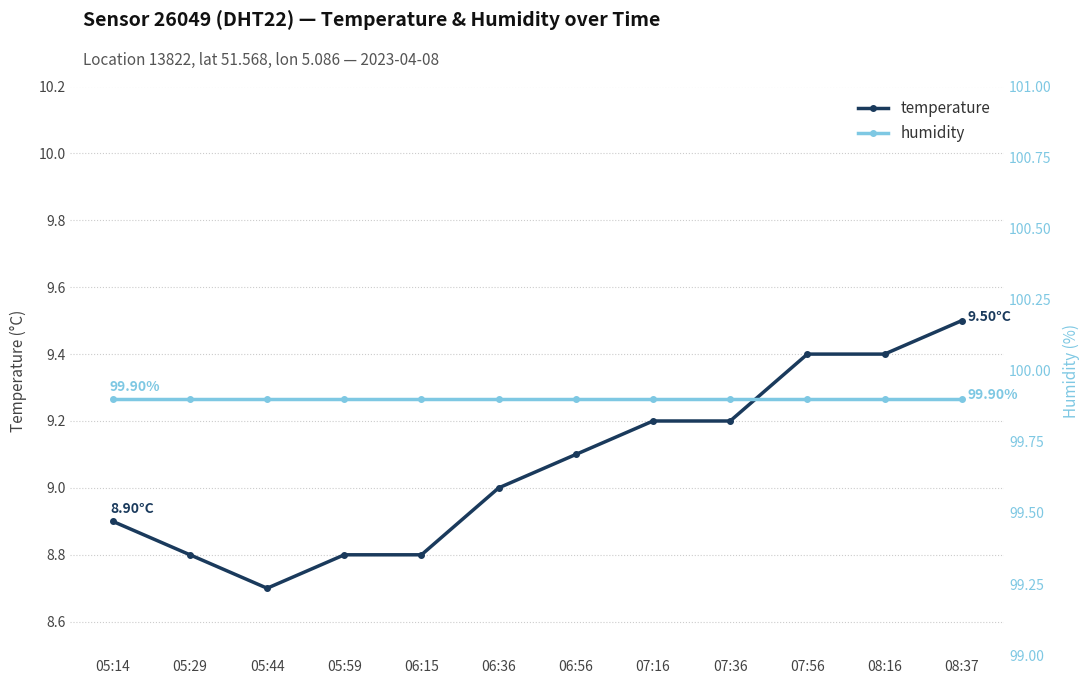

What is the total value across all series at 05:59?

108.7